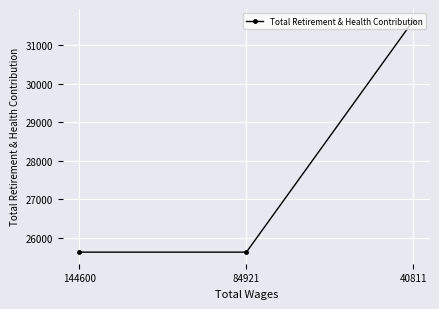

What is the greatest value displayed?

31641